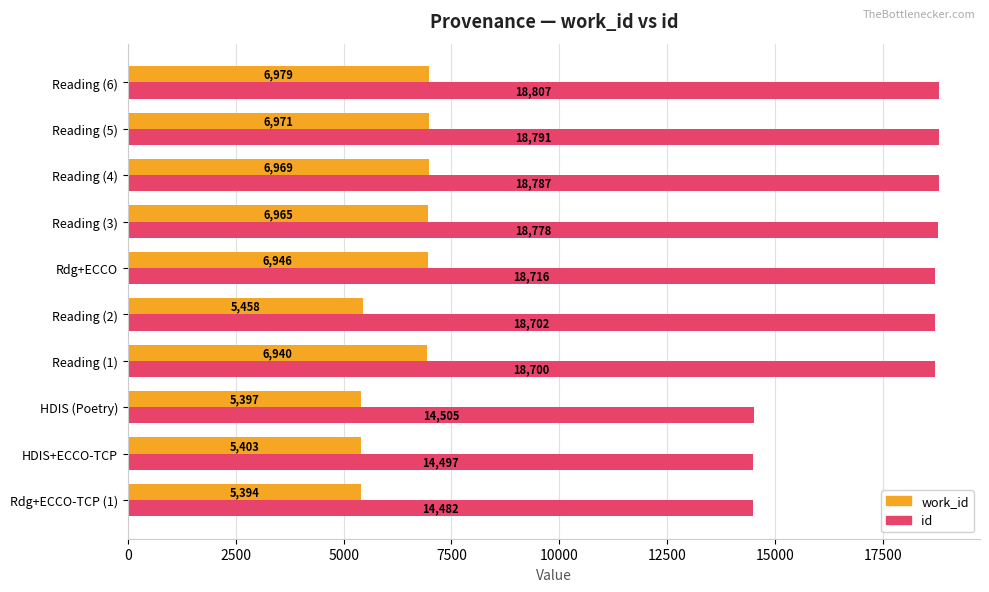

What is the sum of the work_id values at Reading (6) and Reading (1)?

13919